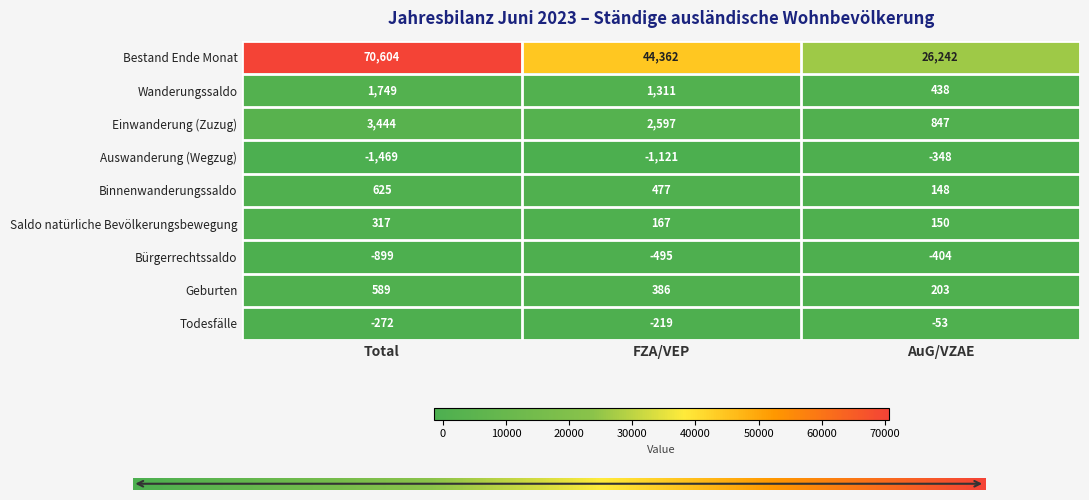

Reading left to right, what are all the values shown in this chart?

Bestand Ende Monat: Total=70604	FZA/VEP=44362	AuG/VZAE=26242
Wanderungssaldo: Total=1749	FZA/VEP=1311	AuG/VZAE=438
Einwanderung (Zuzug): Total=3444	FZA/VEP=2597	AuG/VZAE=847
Auswanderung (Wegzug): Total=-1469	FZA/VEP=-1121	AuG/VZAE=-348
Binnenwanderungssaldo: Total=625	FZA/VEP=477	AuG/VZAE=148
Saldo natürliche Bevölkerungsbewegung: Total=317	FZA/VEP=167	AuG/VZAE=150
Bürgerrechtssaldo: Total=-899	FZA/VEP=-495	AuG/VZAE=-404
Geburten: Total=589	FZA/VEP=386	AuG/VZAE=203
Todesfälle: Total=-272	FZA/VEP=-219	AuG/VZAE=-53